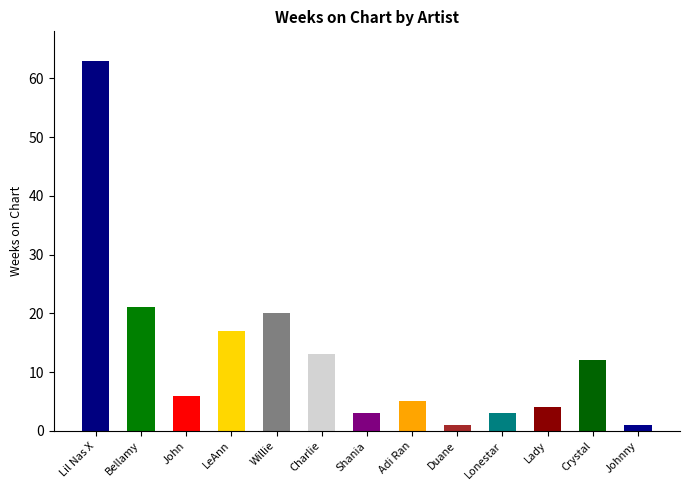

How many values exceed 6?

6